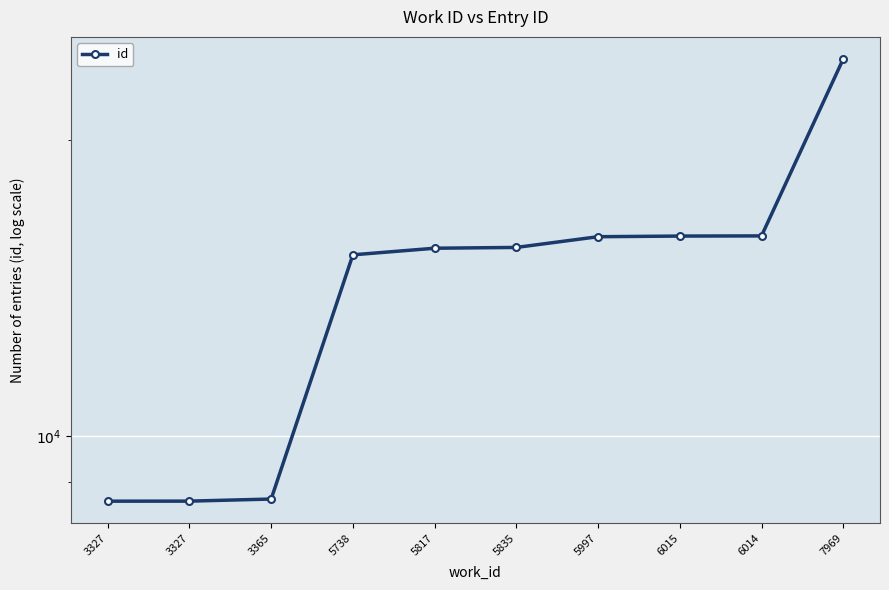

Is it true that the value at 5835 is 27955?

False